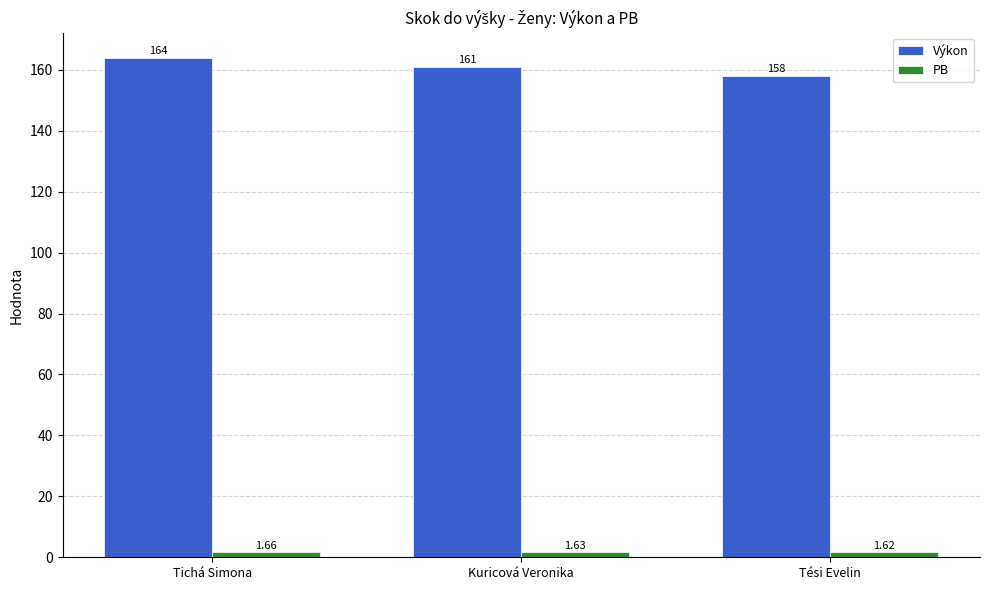

Which label corresponds to the smallest value in the chart?

Tési Evelin